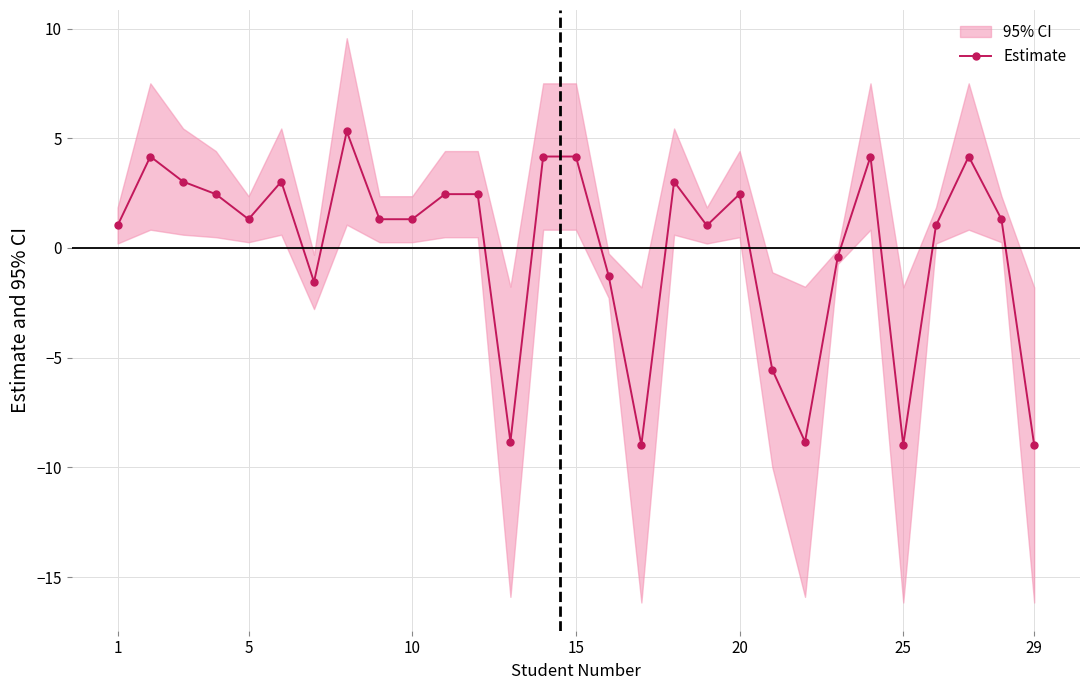

How many categories are shown in the chart?

29